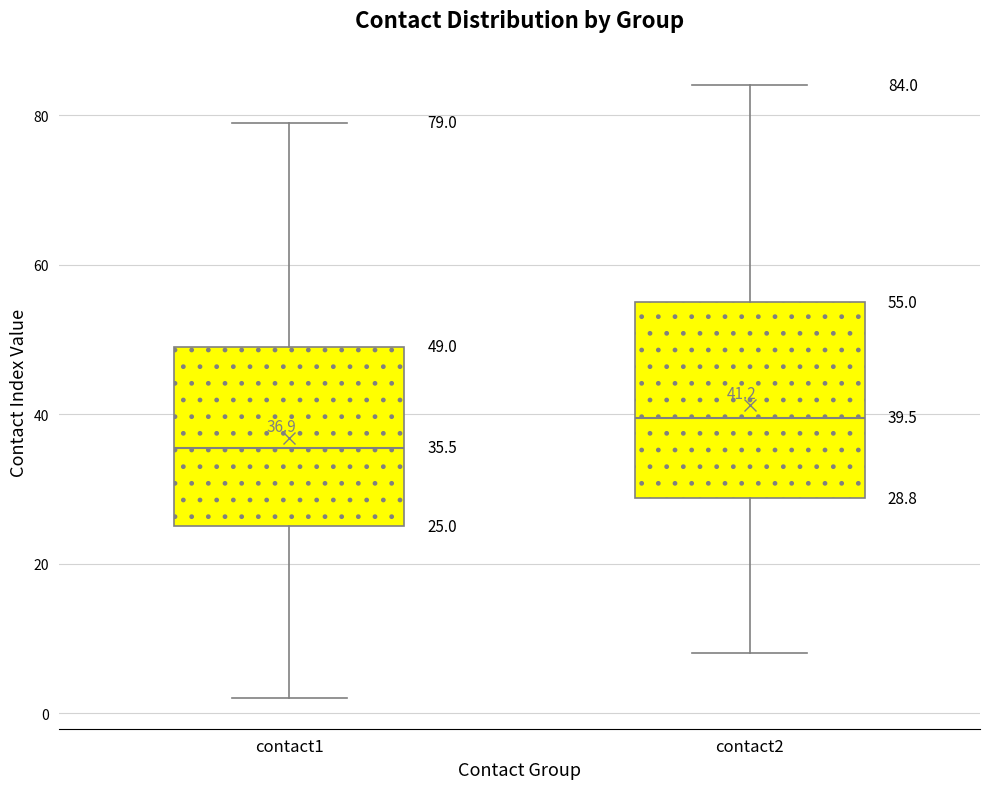

Which box has the lowest median line?

contact1